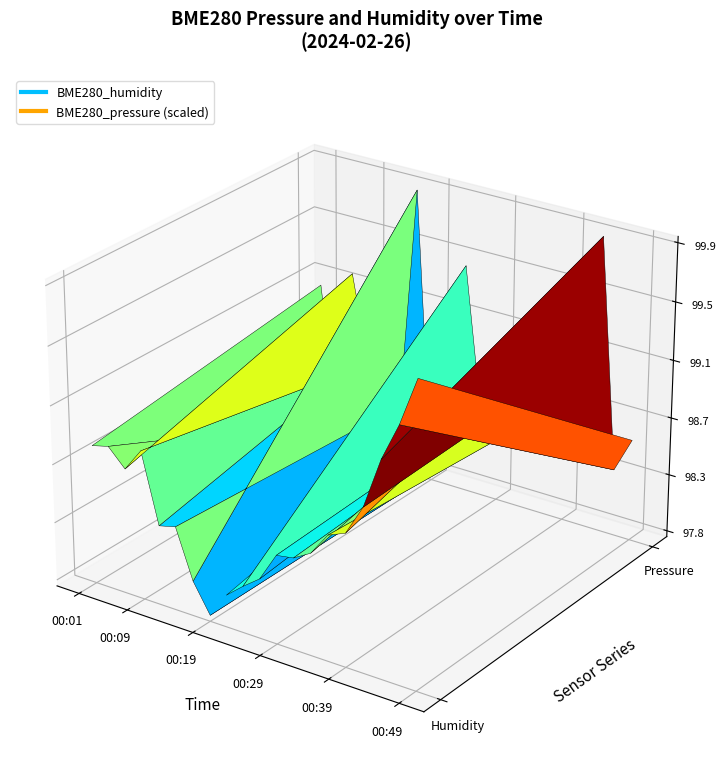

Reading right to left, extract all data points from this chart.

BME280_humidity: 99.9	99.5	99.3	98.9	98.7	98.7	98.5	98.4	98.4	98.2	98.1	98.0	97.8	98.0	98.4	98.4	98.8	98.7	98.8	98.8
BME280_pressure: 55704.9	55698.5	55740.3	55717.7	55722.9	55705.8	55714.7	55705.9	55704.7	55702.1	55728.6	55701.0	55687.3	55740.1	55698.7	55710.2	55705.1	55721.4	55692.2	55717.6